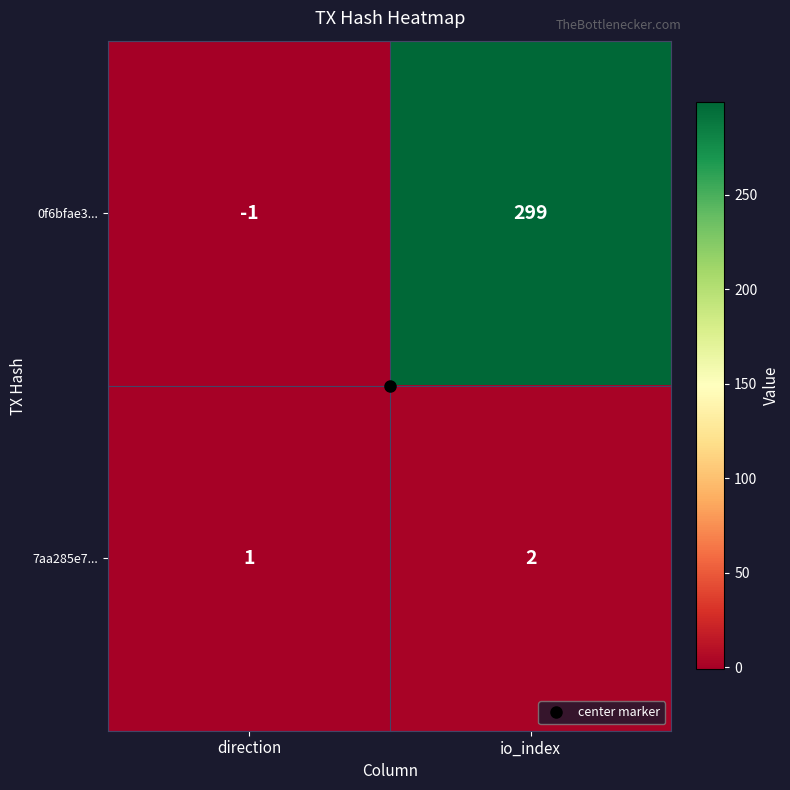

What is the greatest value displayed?

299